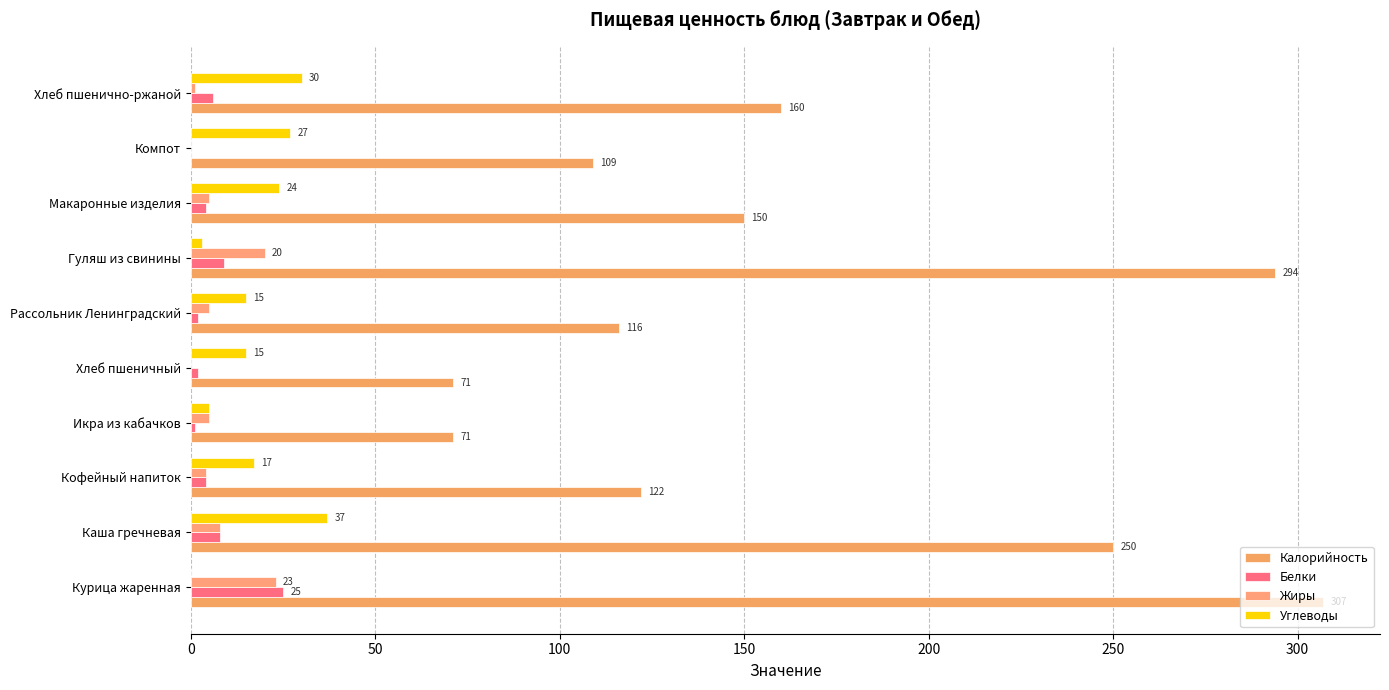

Count the number of categories in the chart.

10